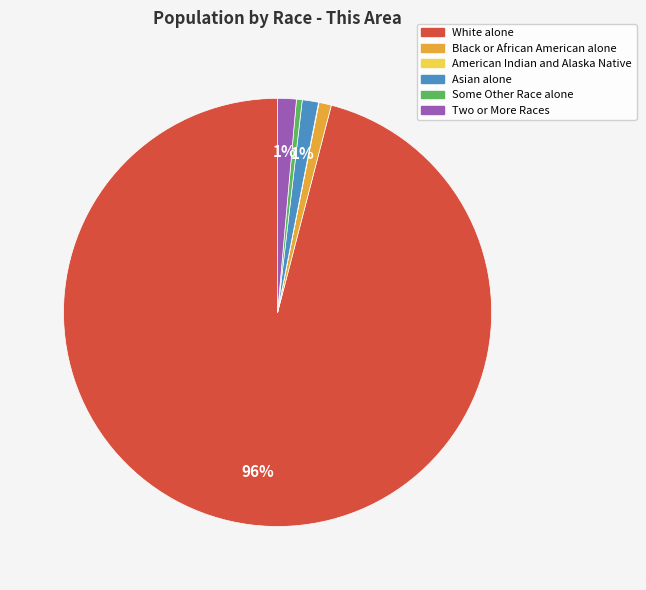

Which slice represents more than half of the pie?

White alone